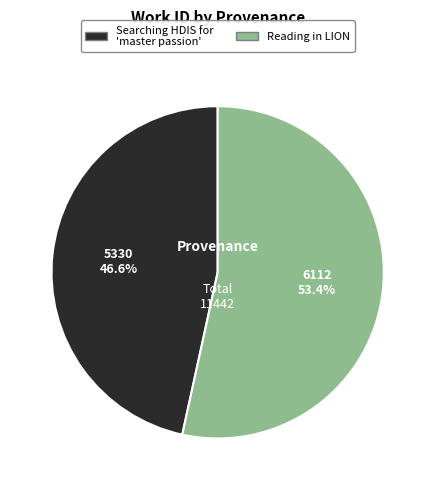

Which category has the biggest portion of the pie?

Reading in LION